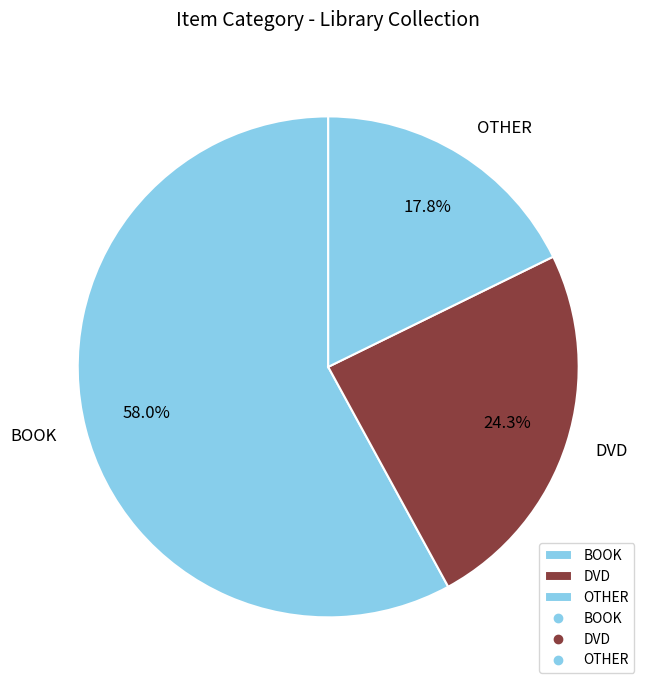

Between OTHER and BOOK, which is larger?

BOOK